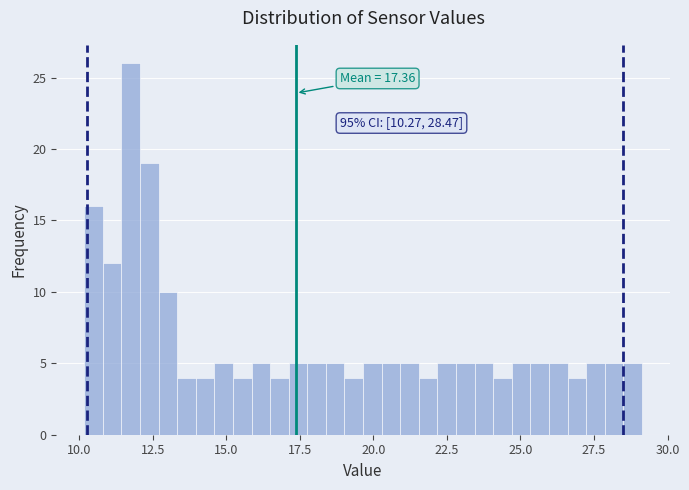

Read against the x-axis, roughly where is the centre of the tallest bar?

12.0